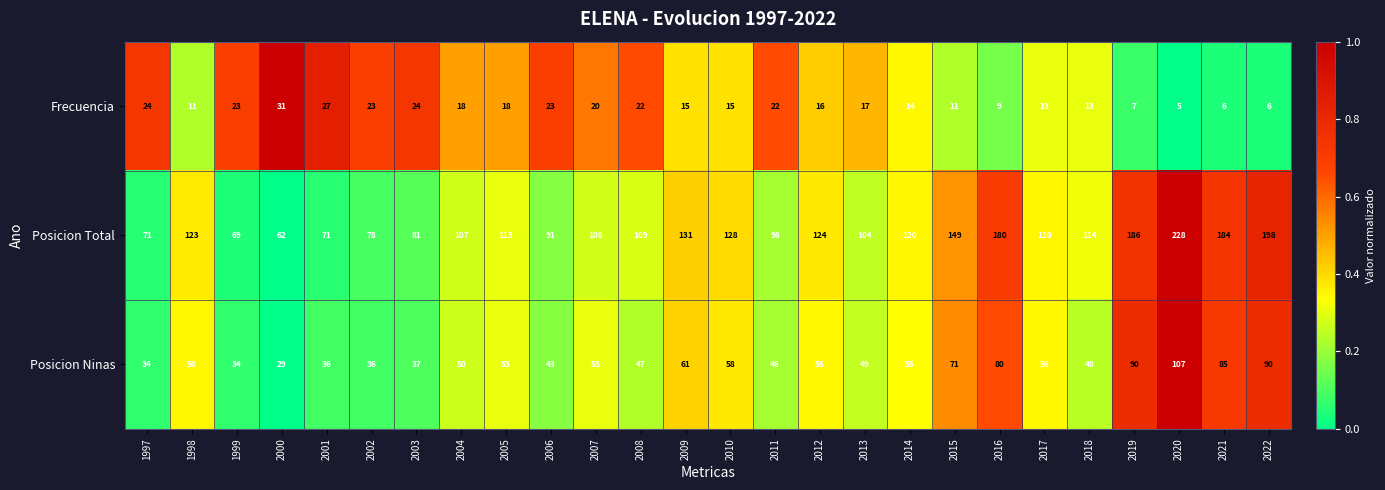

Rank the series by their maximum value, from lowest to highest.

Frecuencia, Posicion Ninas, Posicion Total